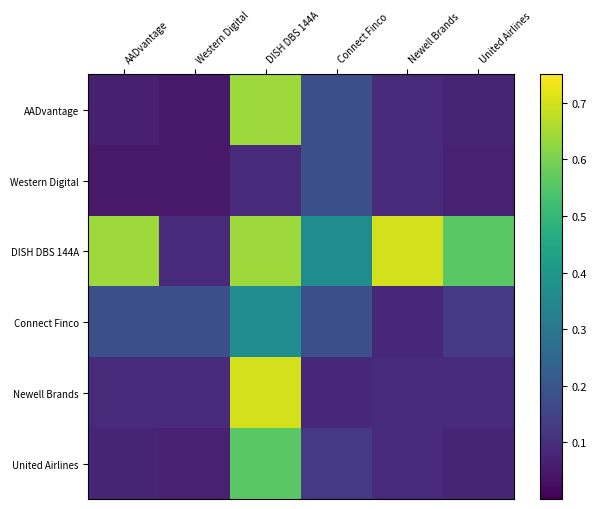

Reading left to right, extract all data points from this chart.

AADvantage: AADvantage=0.1	Western Digital=0.1	DISH DBS 144A=0.6	Connect Finco=0.2	Newell Brands=0.1	United Airlines=0.1
Western Digital: AADvantage=0.1	Western Digital=0.1	DISH DBS 144A=0.1	Connect Finco=0.2	Newell Brands=0.1	United Airlines=0.1
DISH DBS 144A: AADvantage=0.6	Western Digital=0.1	DISH DBS 144A=0.6	Connect Finco=0.4	Newell Brands=0.7	United Airlines=0.6
Connect Finco: AADvantage=0.2	Western Digital=0.2	DISH DBS 144A=0.4	Connect Finco=0.2	Newell Brands=0.1	United Airlines=0.1
Newell Brands: AADvantage=0.1	Western Digital=0.1	DISH DBS 144A=0.7	Connect Finco=0.1	Newell Brands=0.1	United Airlines=0.1
United Airlines: AADvantage=0.1	Western Digital=0.1	DISH DBS 144A=0.6	Connect Finco=0.1	Newell Brands=0.1	United Airlines=0.1